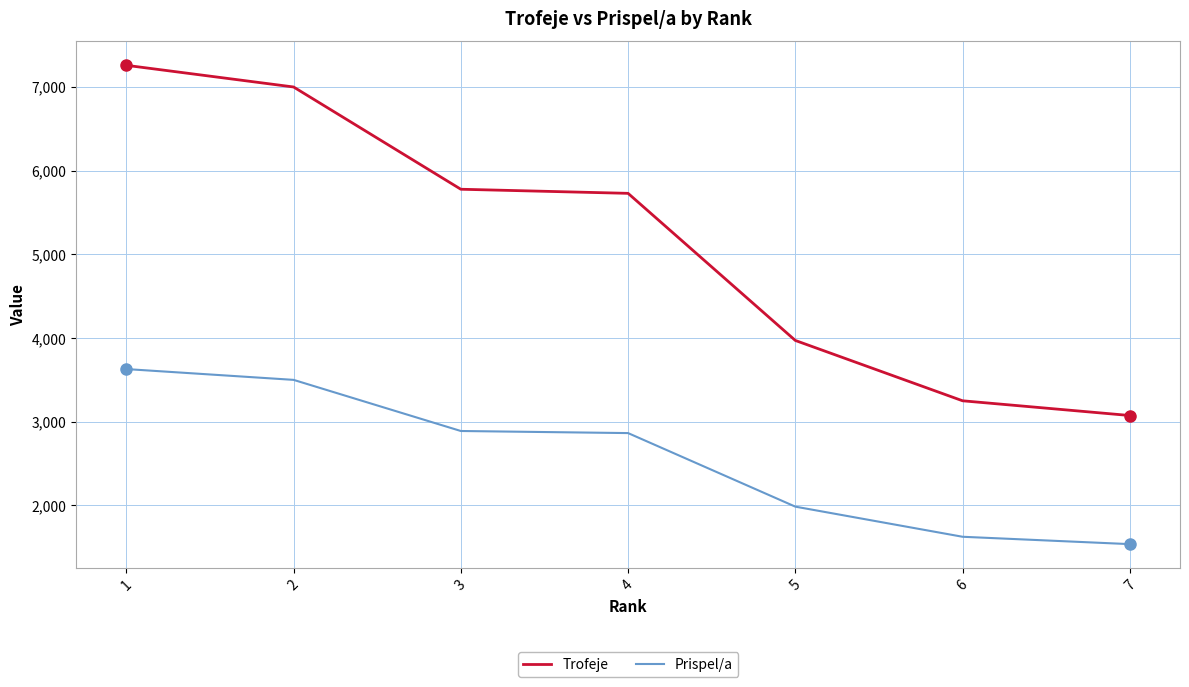

What is the average value of the Trofeje series?

5152